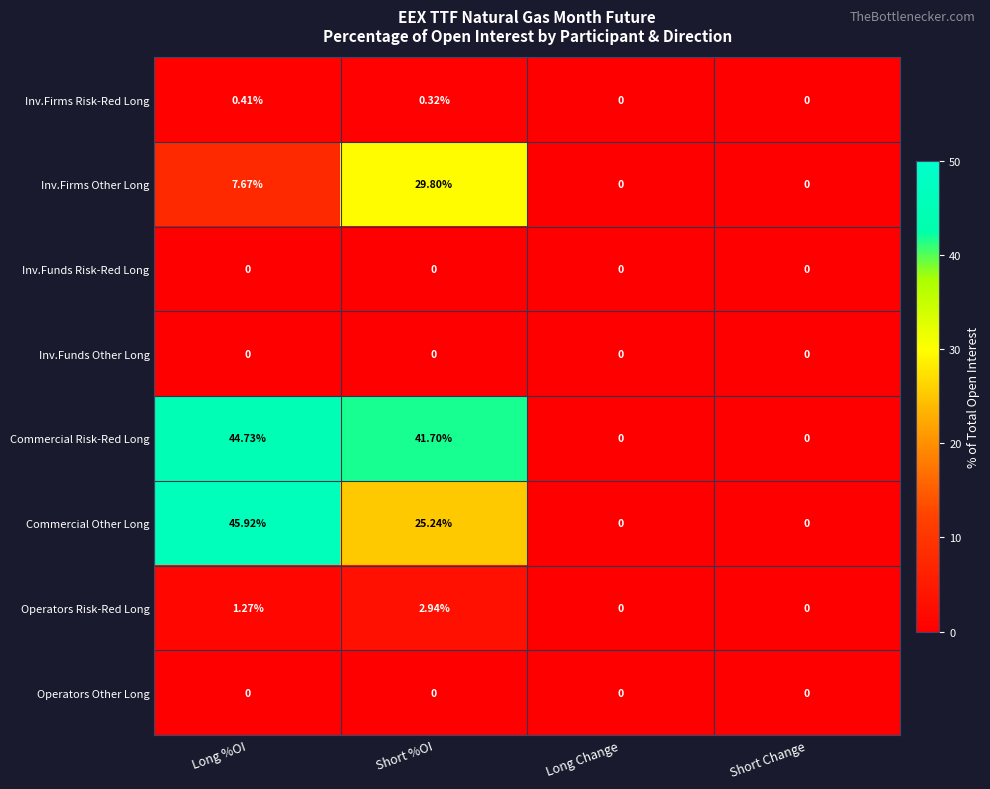

Where does the Operators Risk-Red Long series first go above 1?

Long %OI